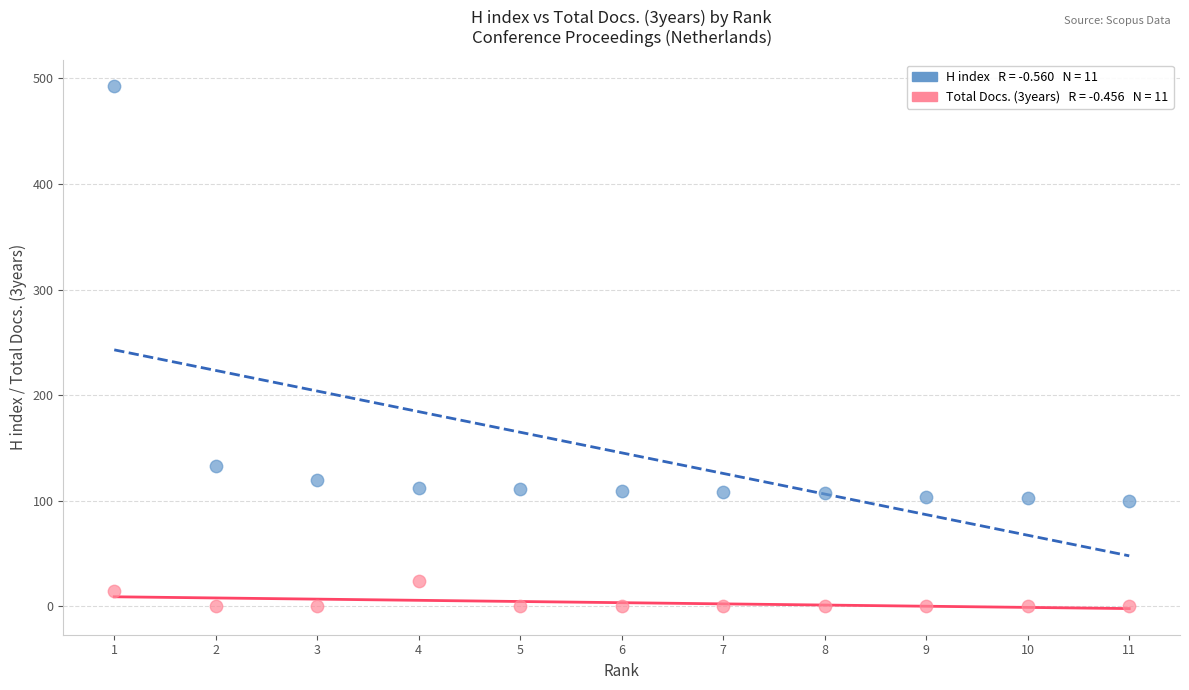

Across all data points, what is the range of Y values (max minus min)?

493